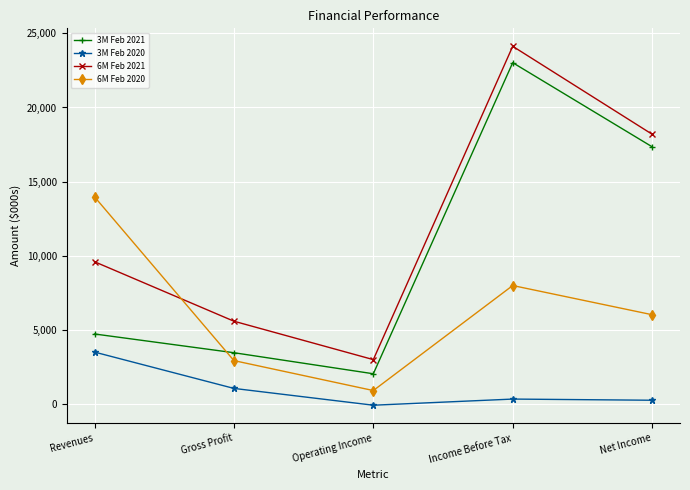

Between Gross Profit and Operating Income, which series saw the biggest shift?

6M Feb 2021